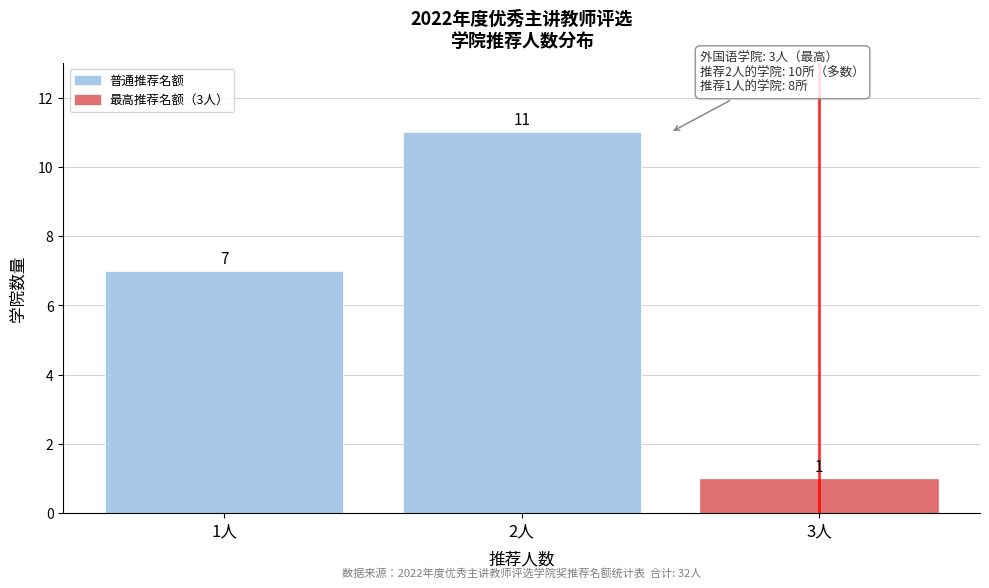

Reading left to right, extract all data points from this chart.

1人=7	2人=11	3人=1